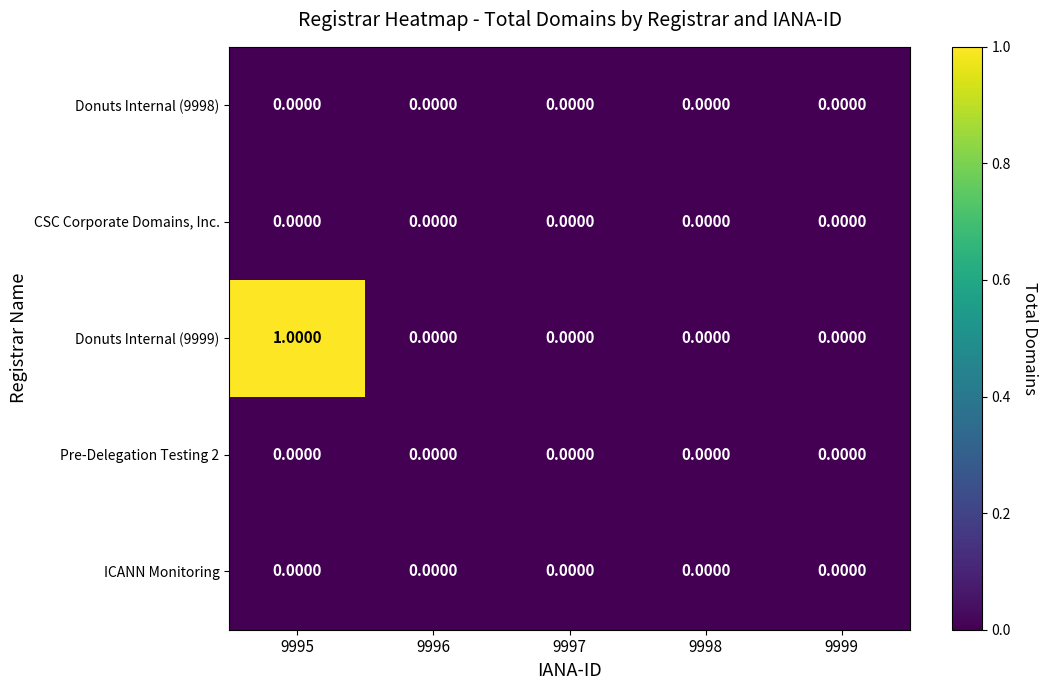

Which series changed the most between 9995 and 9997?

Donuts Internal (9999)